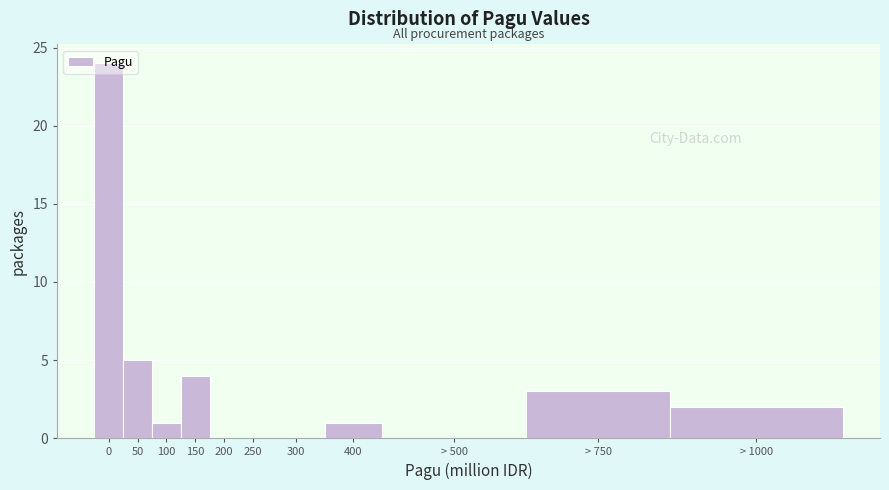

Is it true that the value at 250 is 16?

False